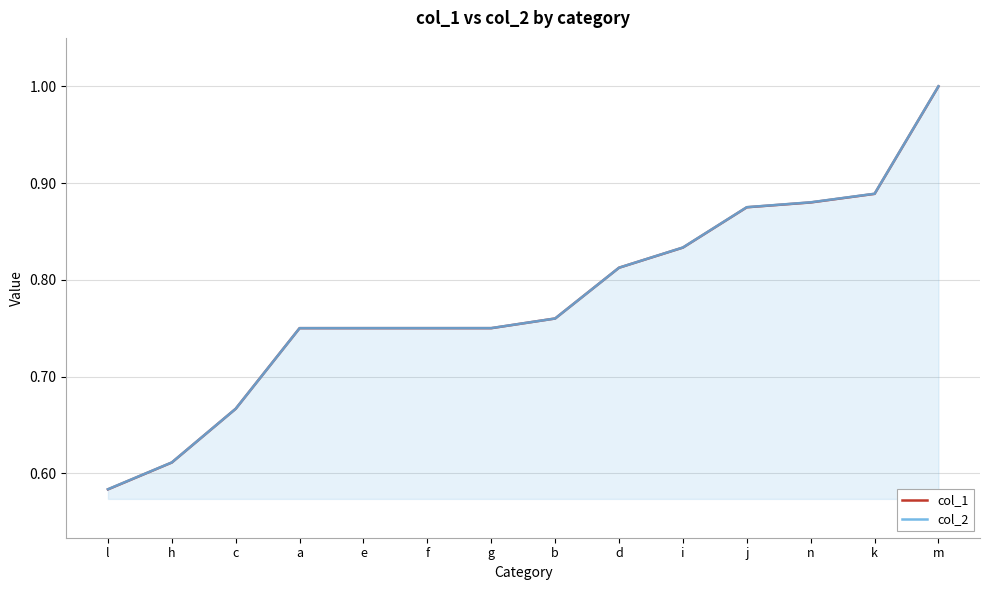

What is the sum of all col_2 values?

10.9